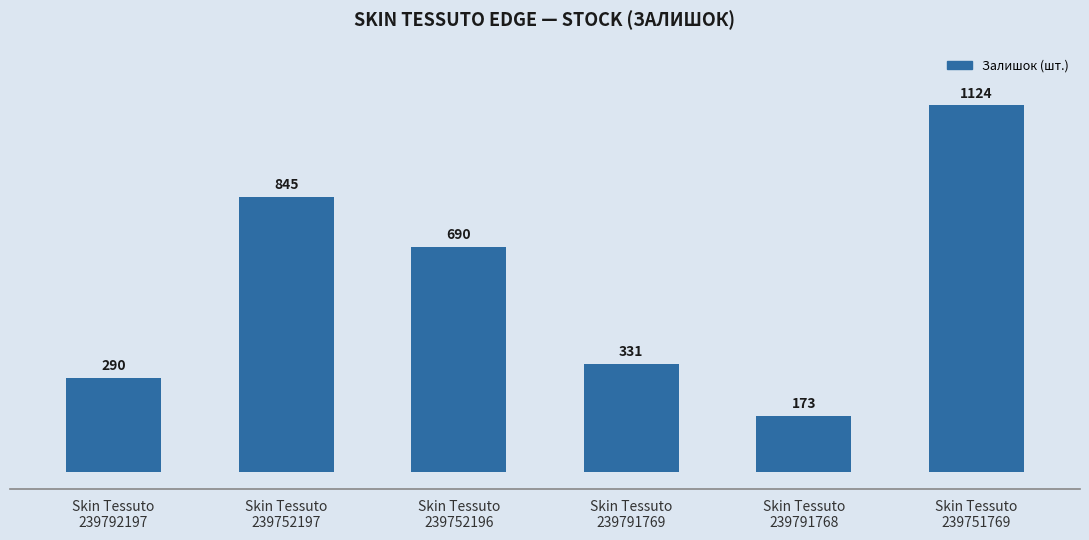

What is the label of the 2nd bar from the left?

Skin Tessuto
239752197